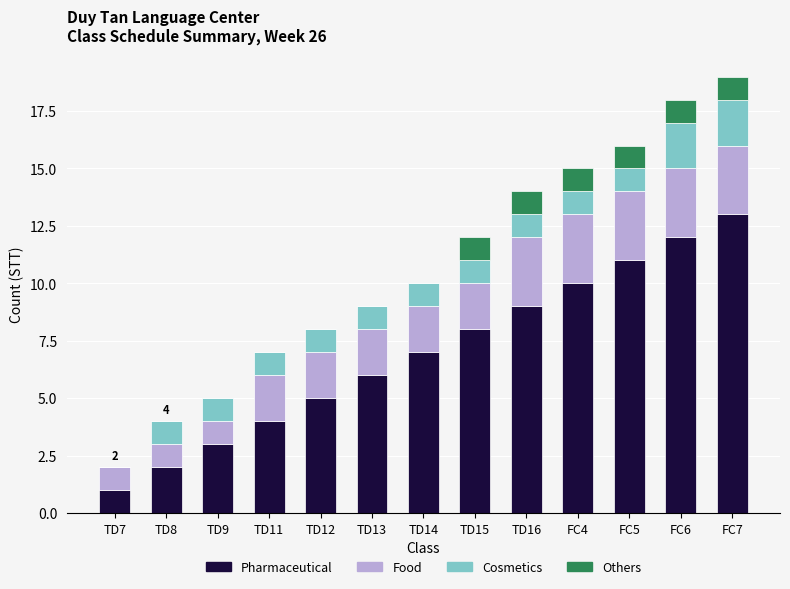

At which label does Pharmaceutical reach its peak?

FC7